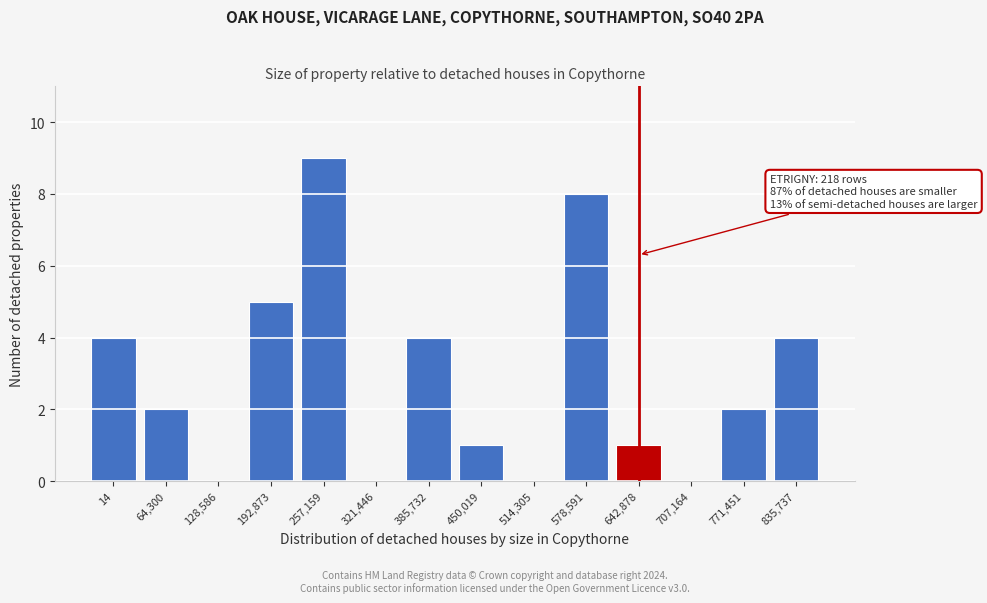

Reading left to right, transcribe all the data shown in this chart.

14=4	64,300=2	128,586=0	192,873=5	257,159=9	321,446=0	385,732=4	450,019=1	514,305=0	578,591=8	642,878=1	707,164=0	771,451=2	835,737=4